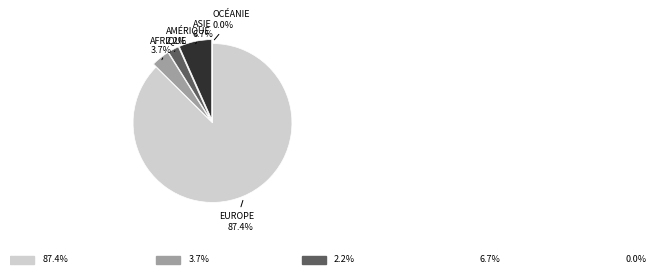

Which slice is the largest?

Europe